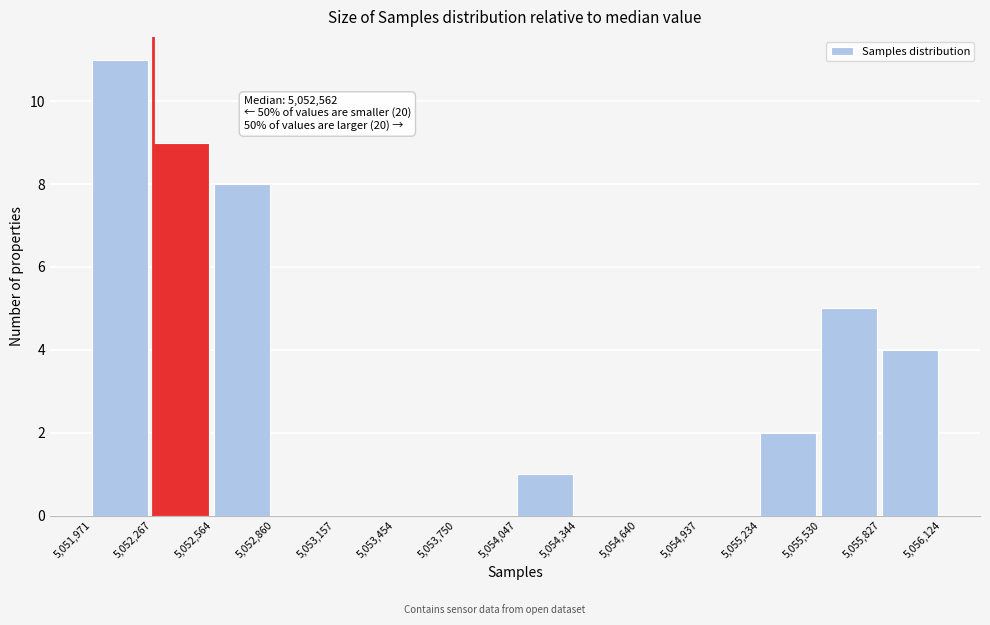

Which range on the x-axis has the tallest bar?

5,051,971 to 5,052,267